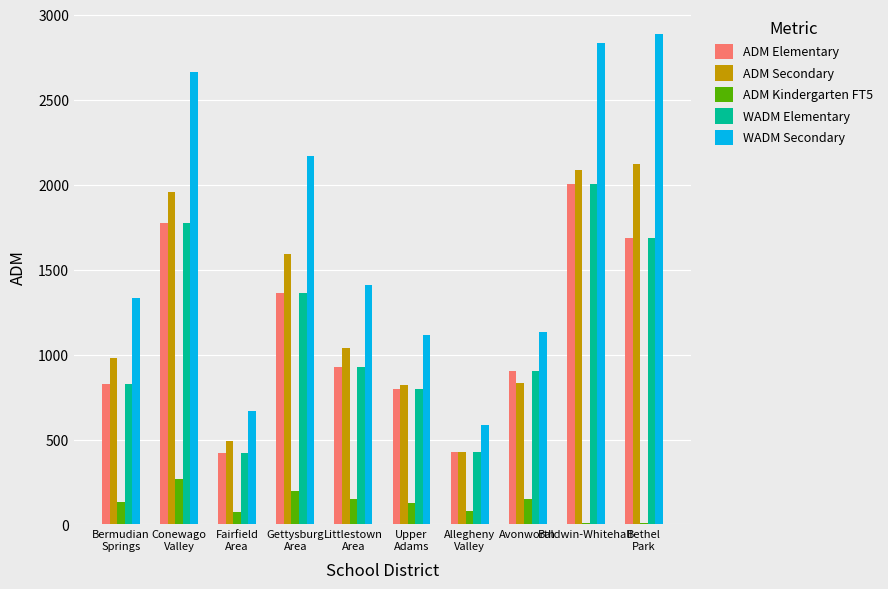

At which category is the sum across all series the highest?

Baldwin-Whitehall